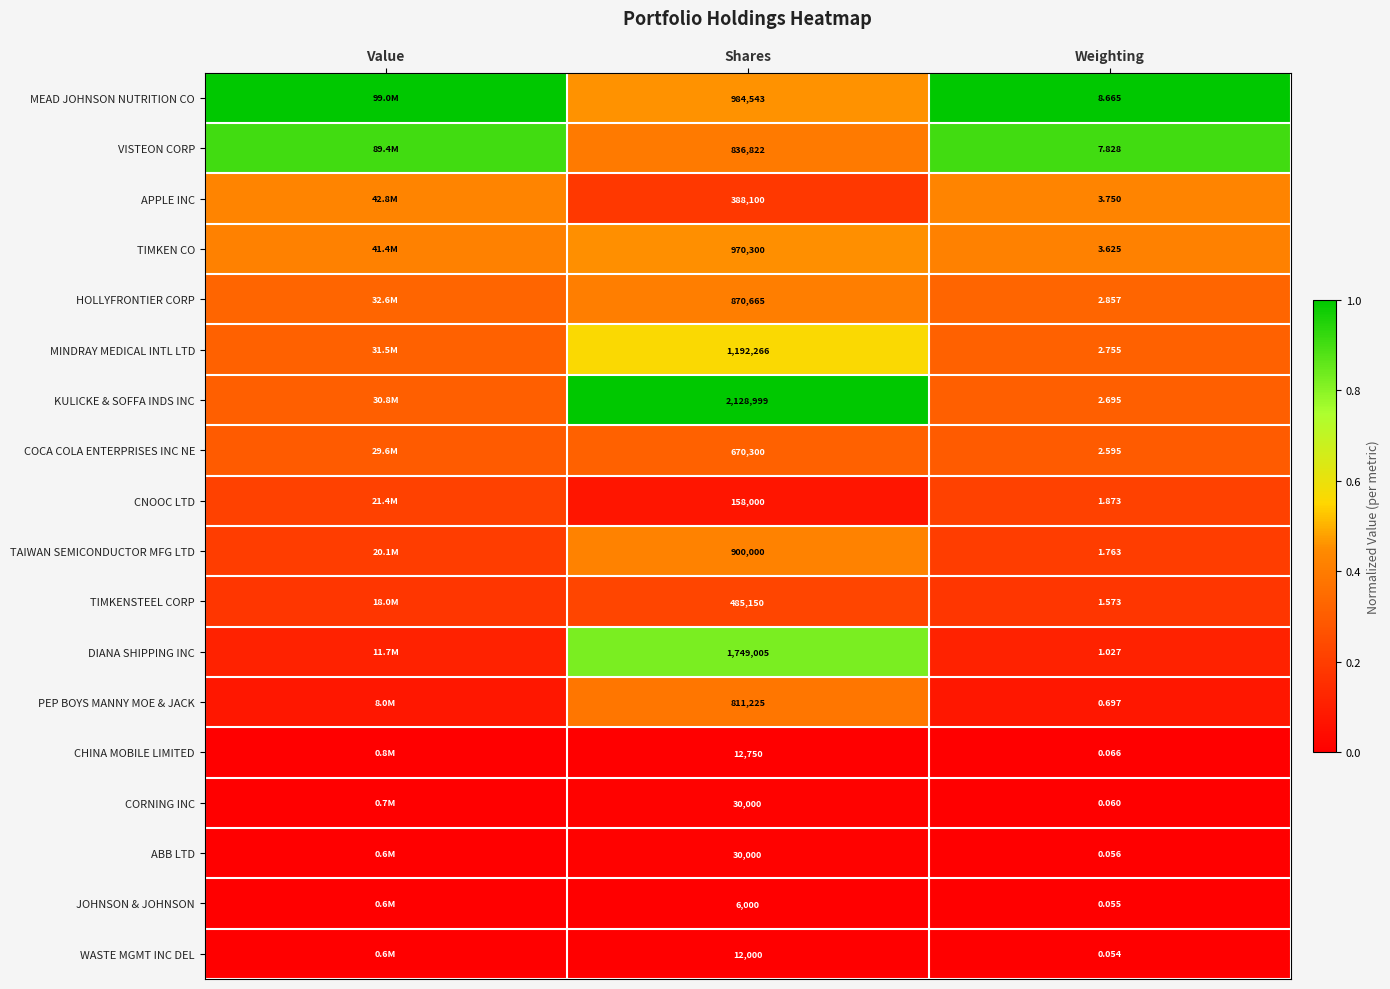

What is the total value across all series at Shares?

12236125.0